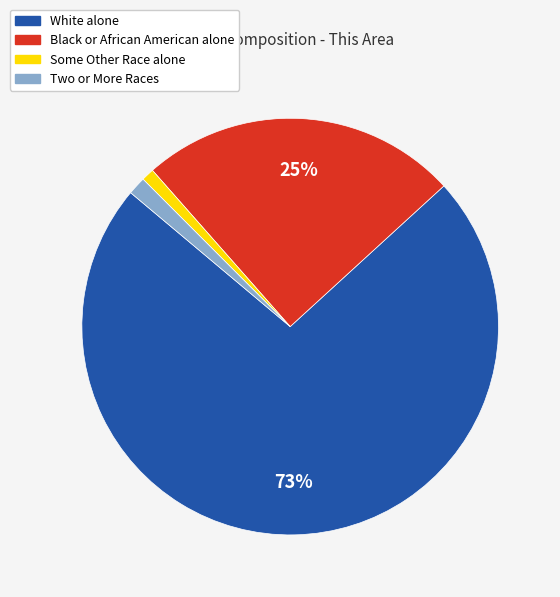

Count the number of slices in the pie.

4